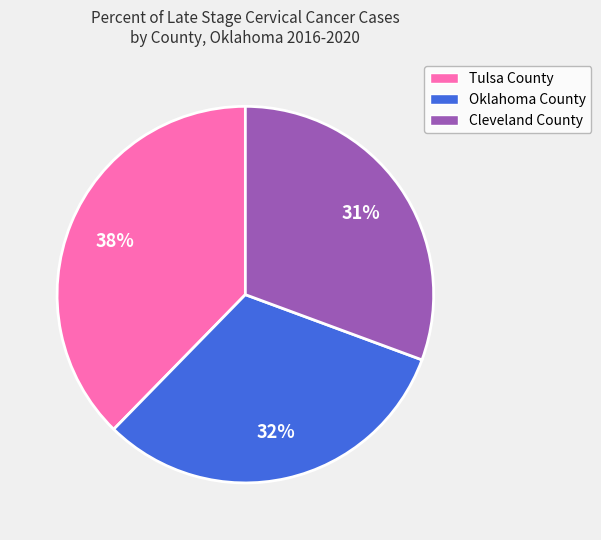

To the nearest percent, what percentage of the pie is Oklahoma County?

32%